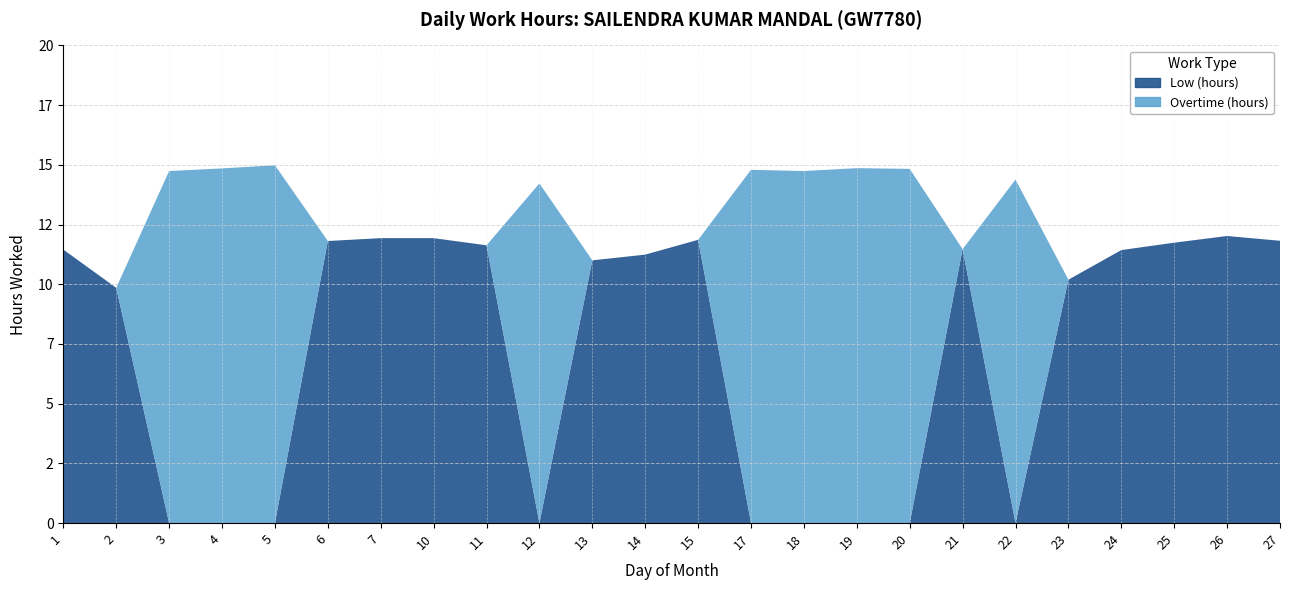

Reading right to left, what are all the values shown in this chart?

Low (hours): 27=11.8	26=12.0	25=11.7	24=11.4	23=10.2	22=0.0	21=11.5	20=0.0	19=0.0	18=0.0	17=0.0	15=11.9	14=11.2	13=11.0	12=0.0	11=11.6	10=11.9	7=11.9	6=11.8	5=0.0	4=0.0	3=0.0	2=9.8	1=11.4
Overtime (hours): 27=0.0	26=0.0	25=0.0	24=0.0	23=0.0	22=14.4	21=0.0	20=14.8	19=14.9	18=14.7	17=14.8	15=0.0	14=0.0	13=0.0	12=14.2	11=0.0	10=0.0	7=0.0	6=0.0	5=15.0	4=14.8	3=14.7	2=0.0	1=0.0